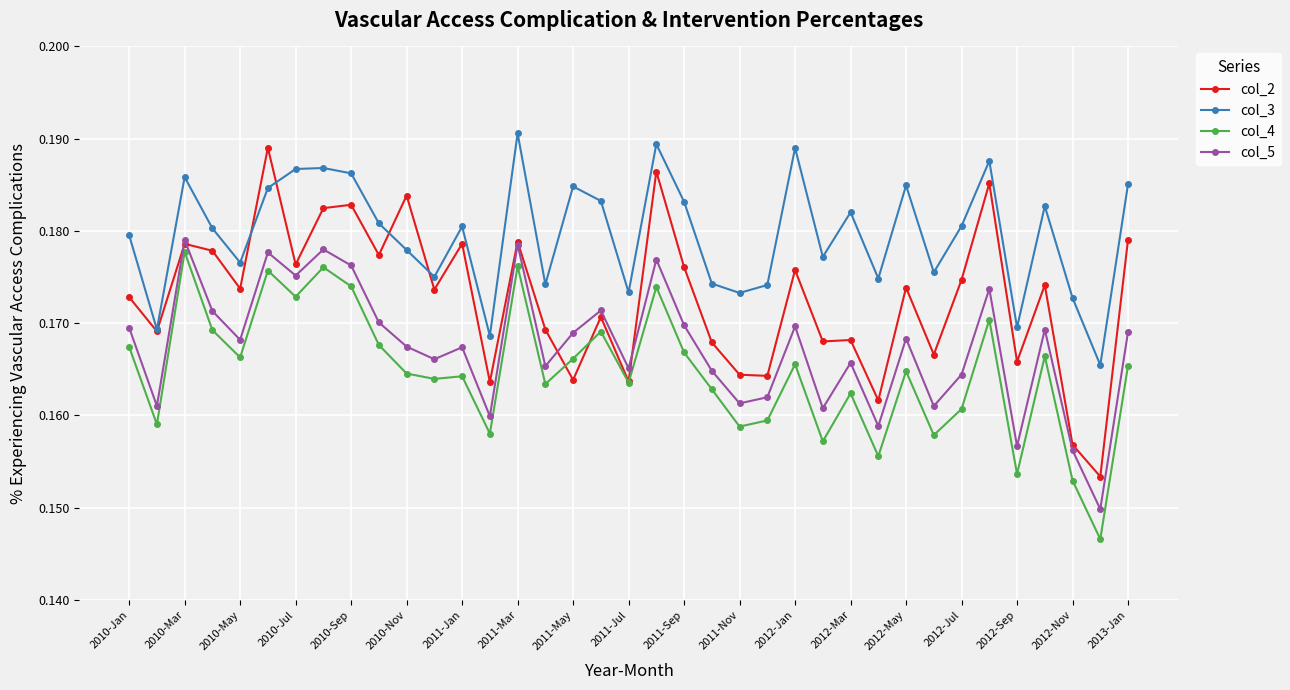

How many lines are shown in the chart?

4